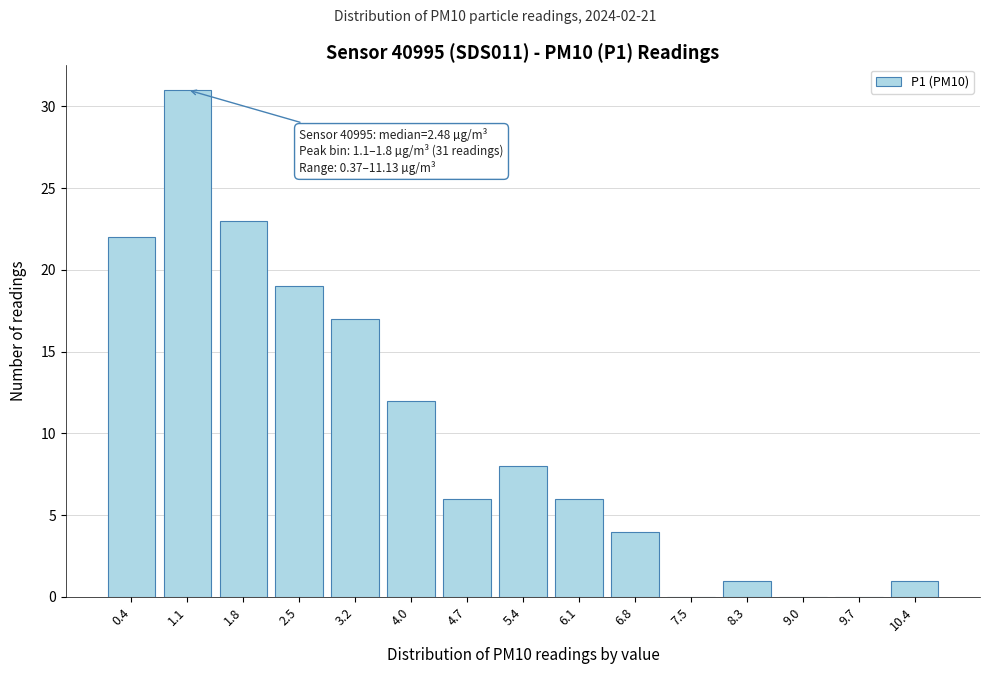

Reading left to right, list all the values displayed in this chart.

0.4=22	1.1=31	1.8=23	2.5=19	3.2=17	4.0=12	4.7=6	5.4=8	6.1=6	6.8=4	7.5=0	8.3=1	9.0=0	9.7=0	10.4=1